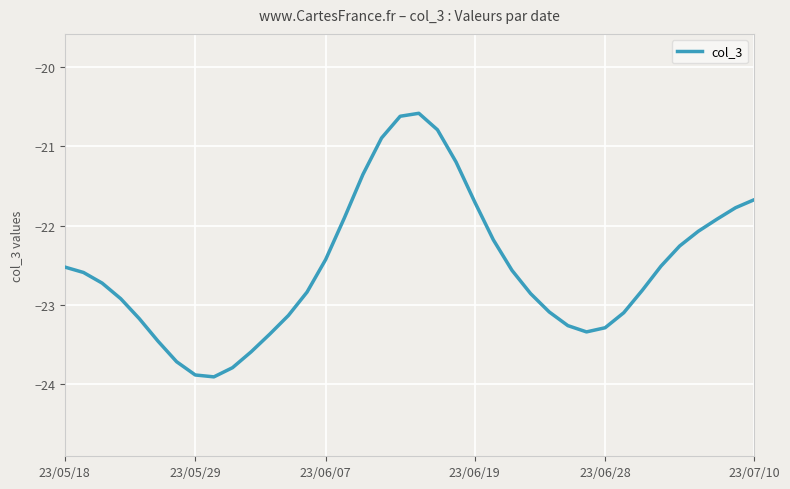

Count the number of data series in this chart.

1